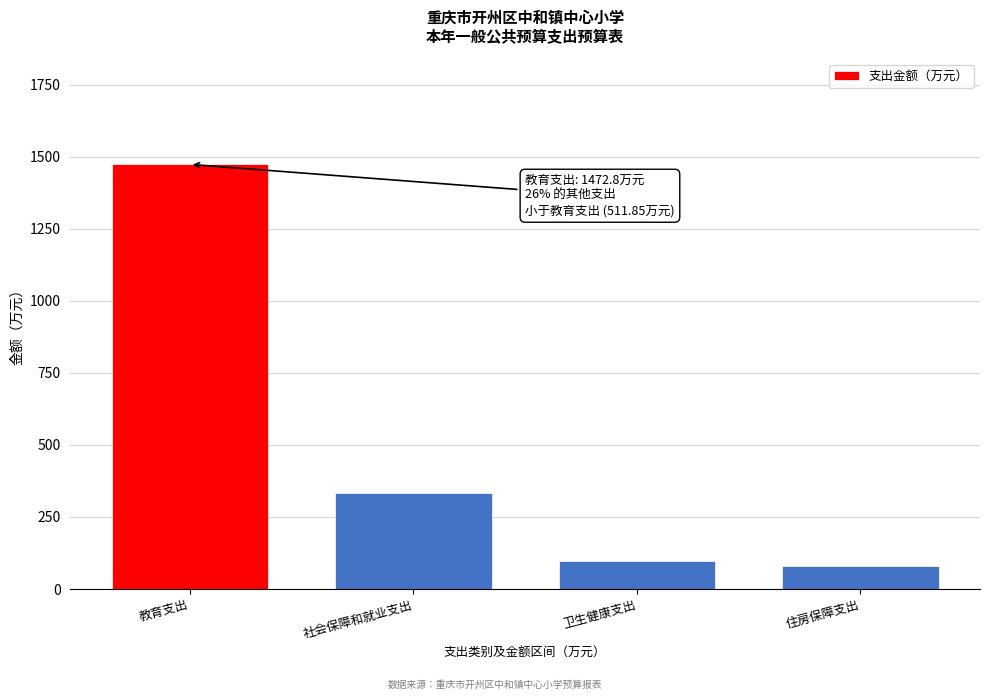

Reading left to right, extract all data points from this chart.

1472.8	333.0	98.5	80.3